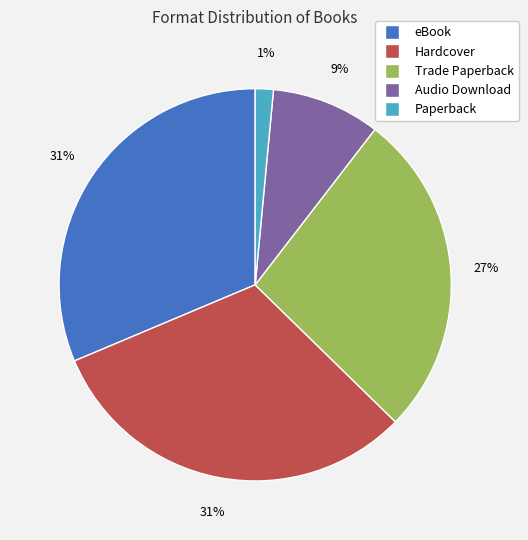

Do eBook and Audio Download together represent more than half of the pie?

No